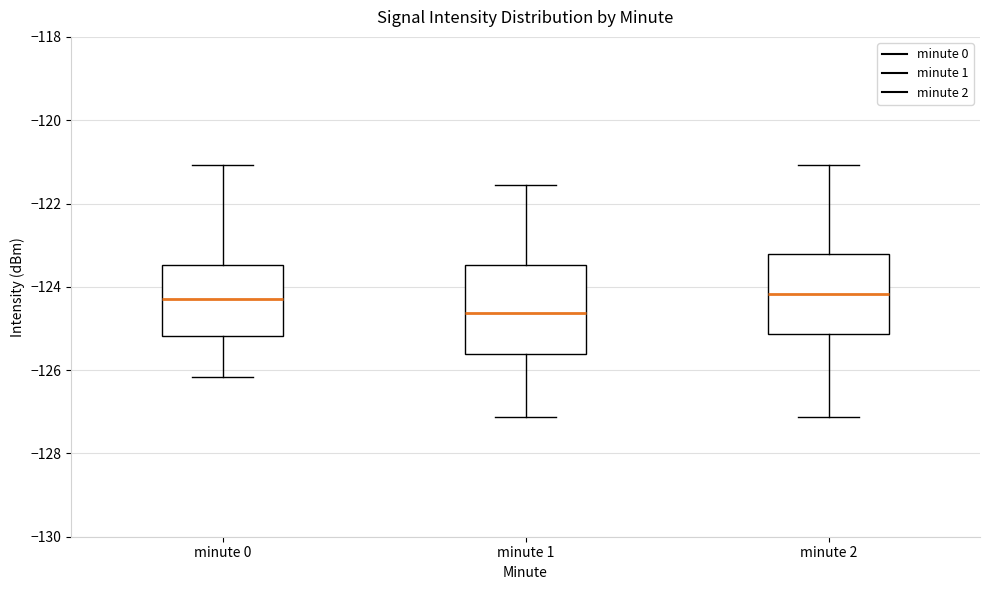

Where does the median line of the box for minute 2 sit on the y-axis? The values are not printed on the chart, so give them approximately, as read against the axis.

-124.2